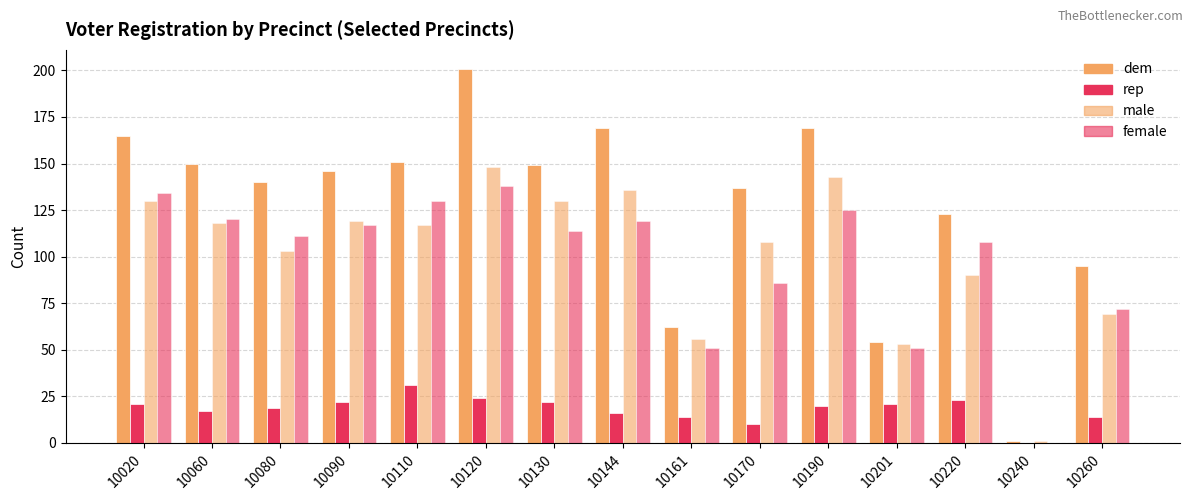

What is the difference between the male values at 10144 and 10220?

46